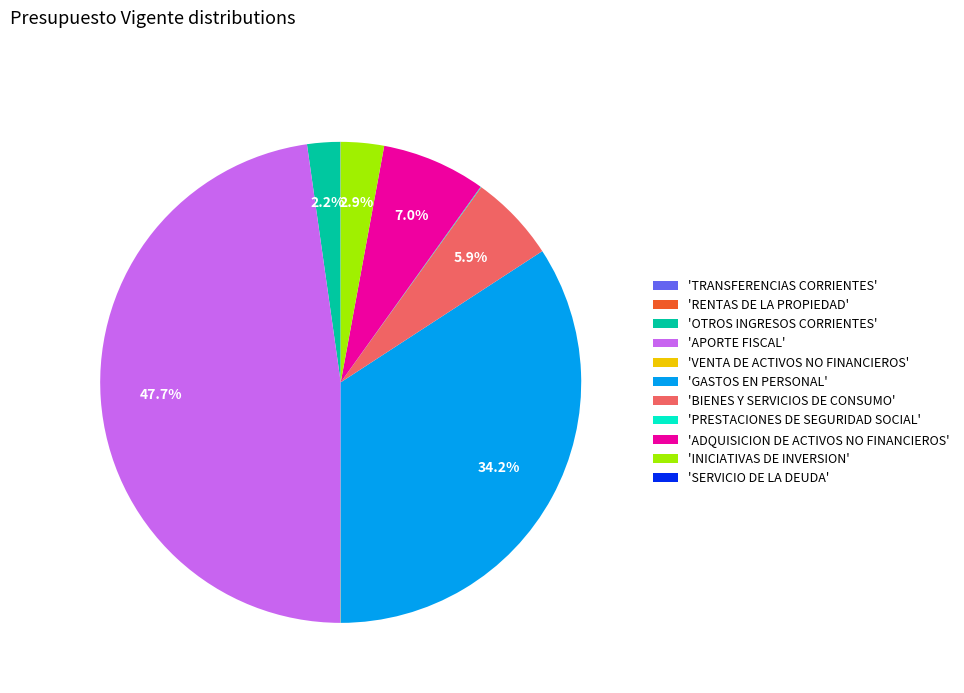

What is the largest slice in the pie chart?

'APORTE FISCAL'